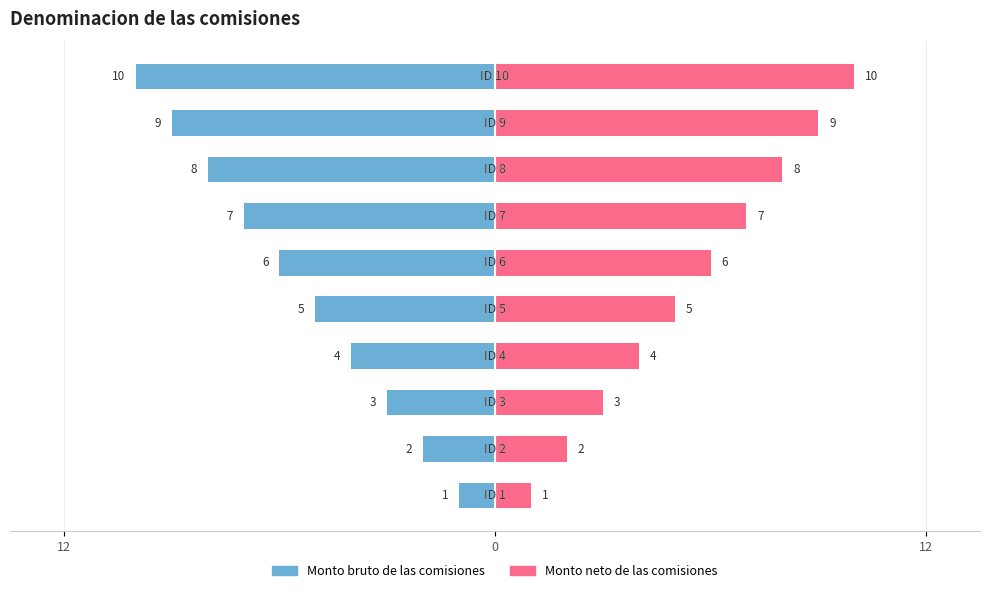

How many categories are shown in the chart?

10